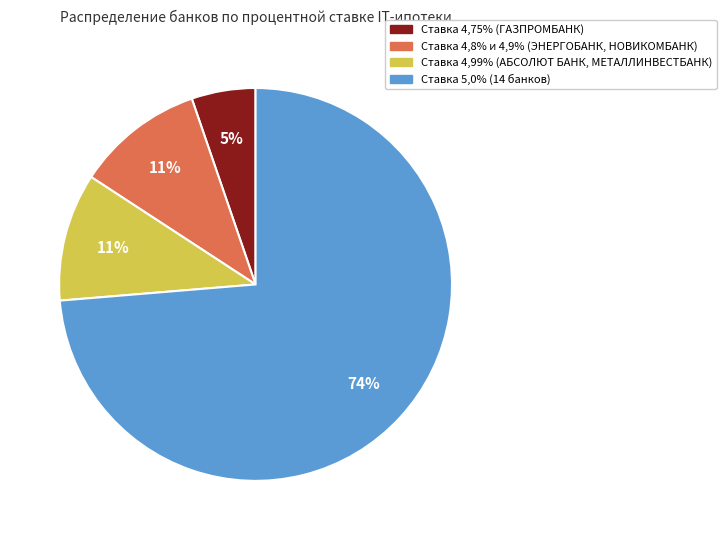

To the nearest percent, what is the average slice percentage?

25%